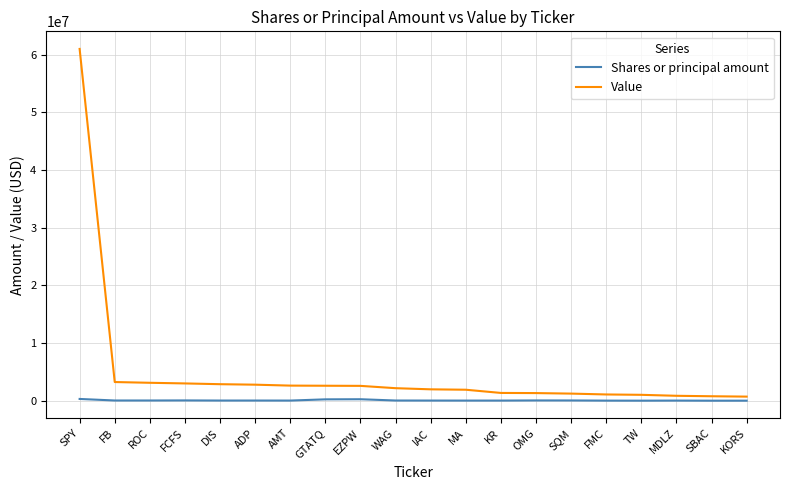

What are all the series names shown in the legend?

Shares or principal amount, Value